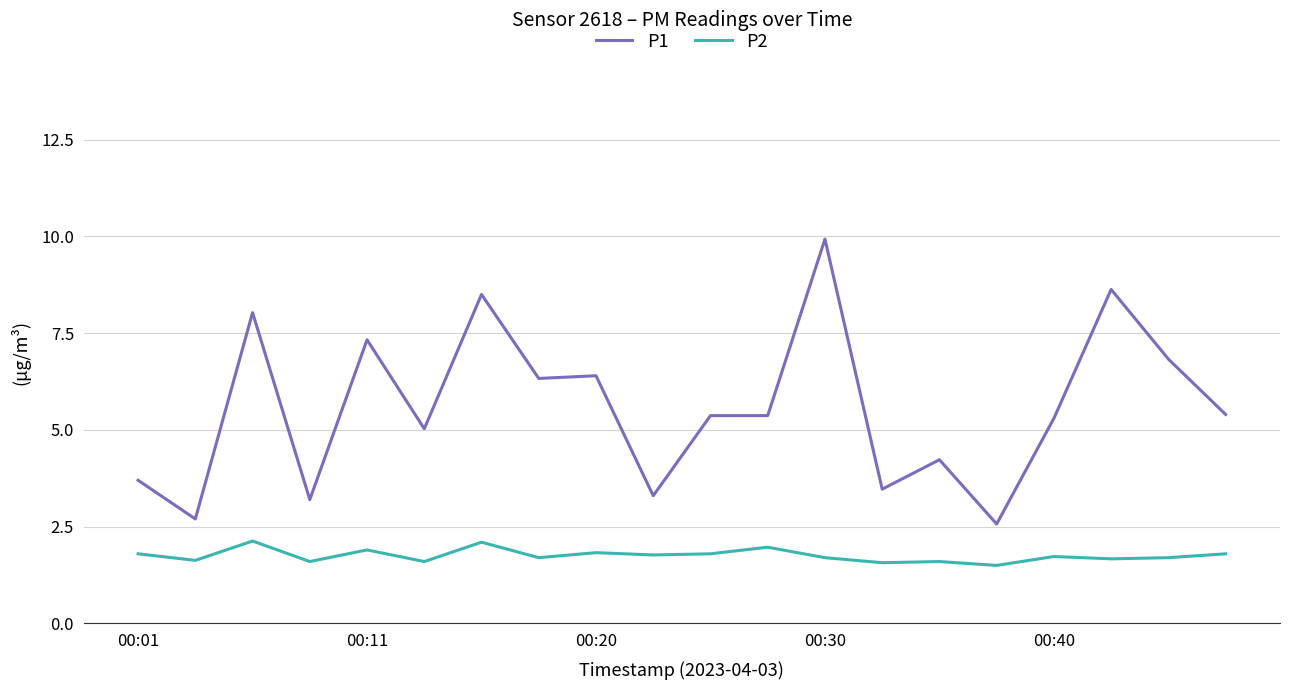

What is the difference between the maximum and minimum values in the P2 series?

0.6